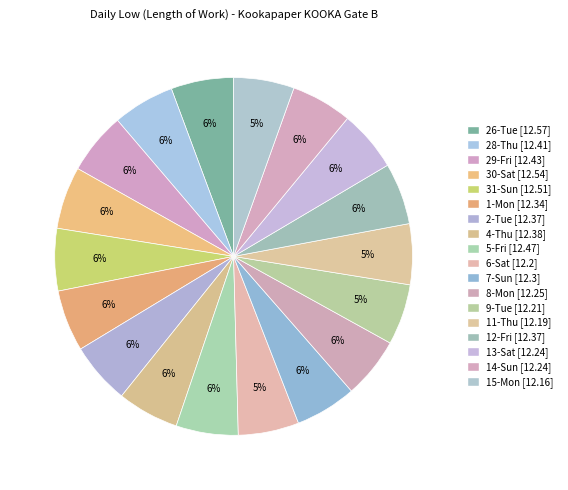

Count the number of slices in the pie.

18